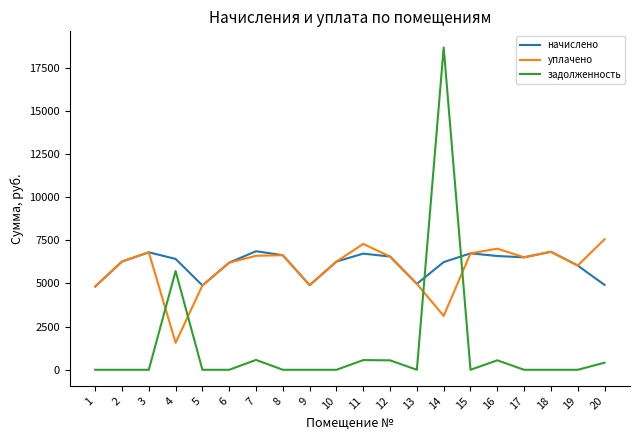

At which label is уплачено closest to 4560?

1